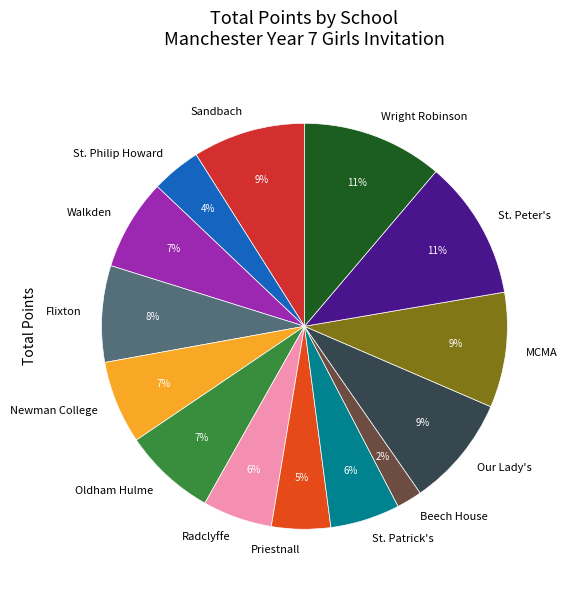

Do St. Philip Howard and Priestnall together represent more than half of the pie?

No